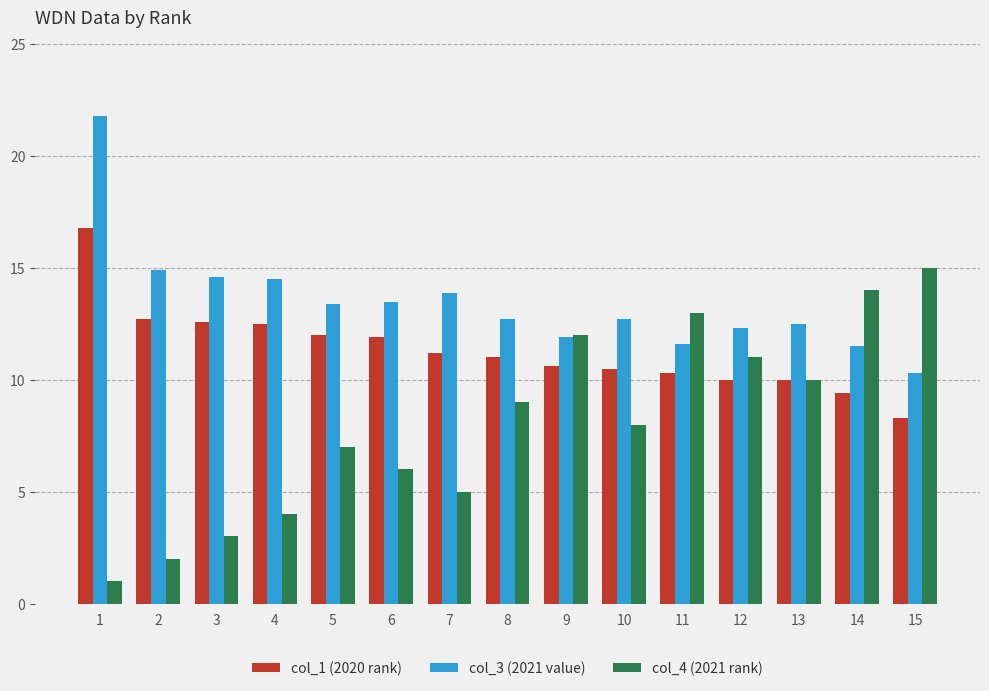

Which category has the lowest value across all series?

1